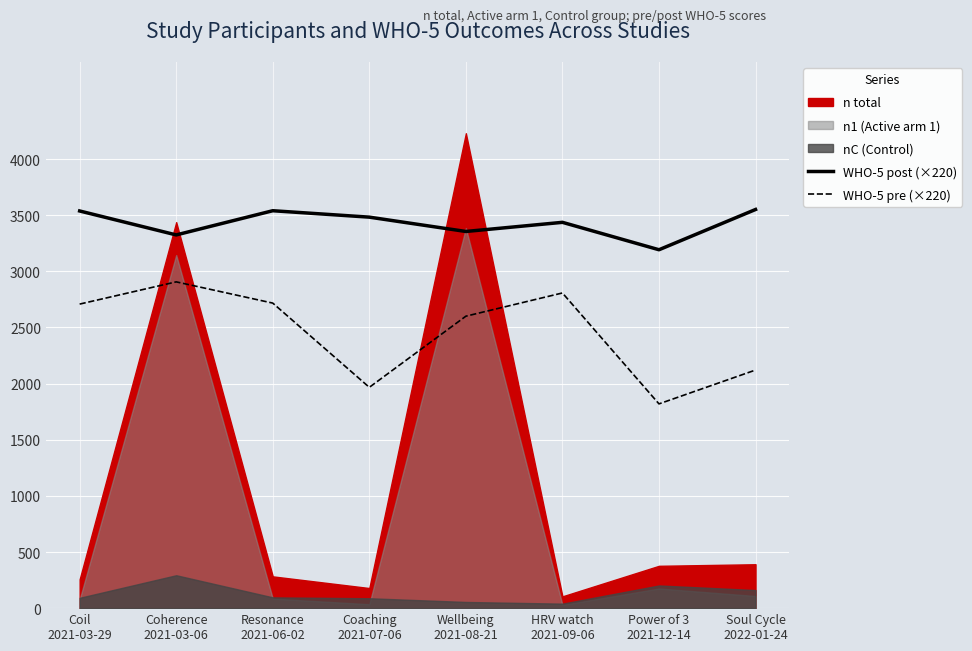

What is the difference between the WHO-5 pre (×220) values at Power of 3
2021-12-14 and Soul Cycle
2022-01-24?

301.4